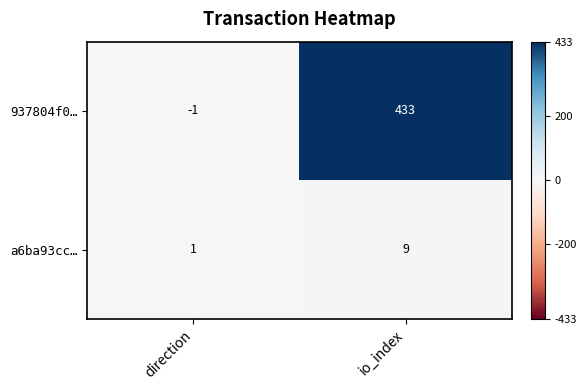

List the series in order of their overall mean, highest first.

937804f0…, a6ba93cc…